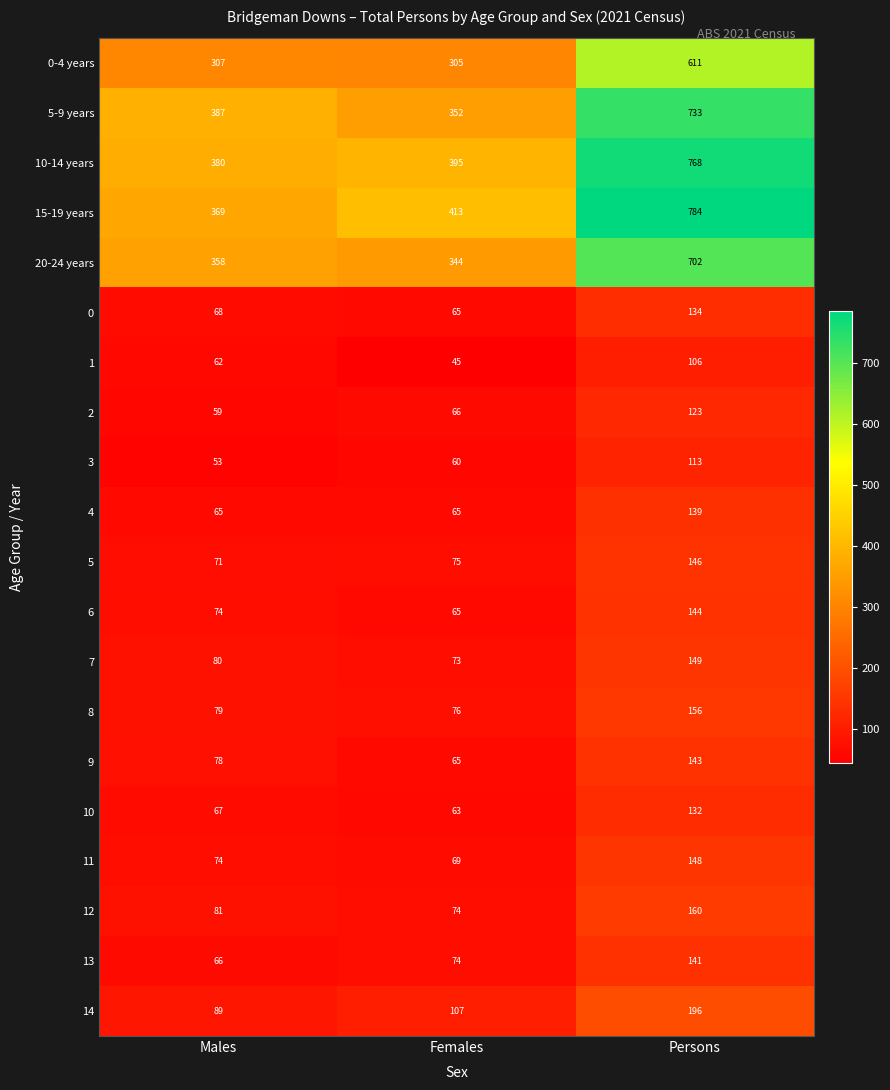

The 8 series shows 24 at Females. True or false?

False